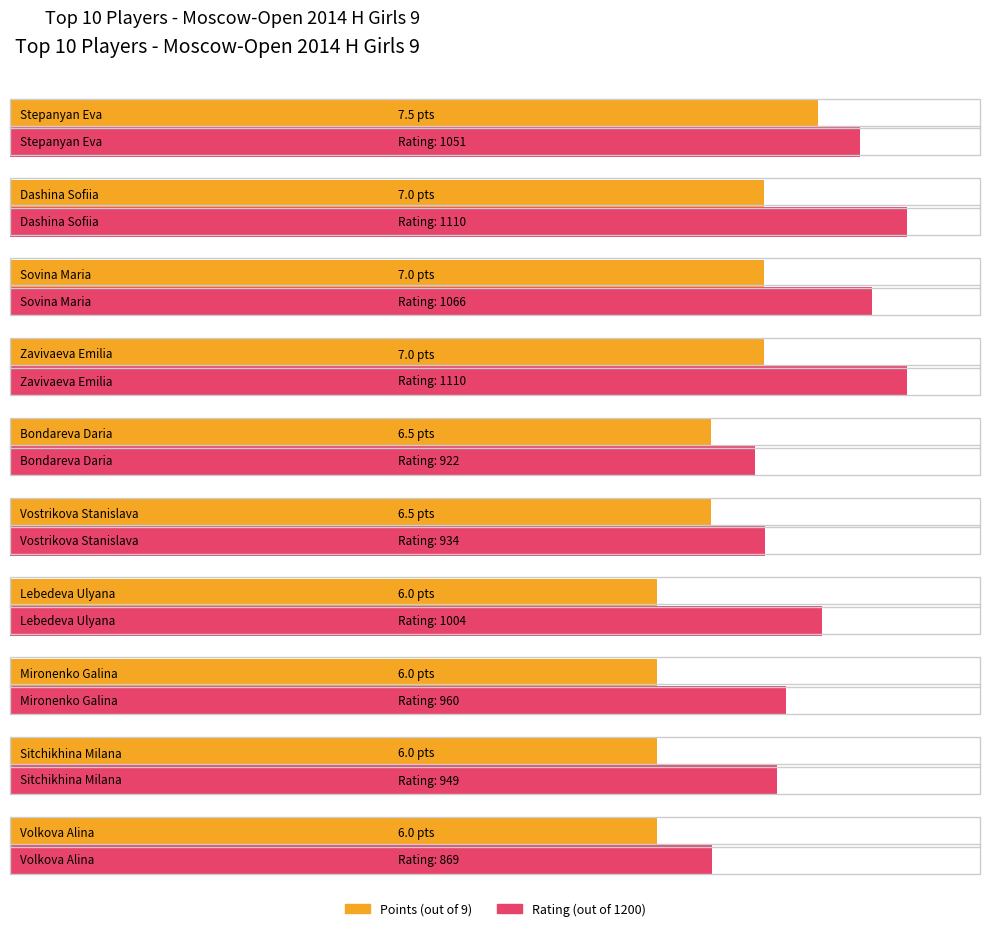

Reading right to left, extract all data points from this chart.

Points: 6.0	6.0	6.0	6.0	6.5	6.5	7.0	7.0	7.0	7.5
Rating: 869.0	949.0	960.0	1004.0	934.0	922.0	1110.0	1066.0	1110.0	1051.0